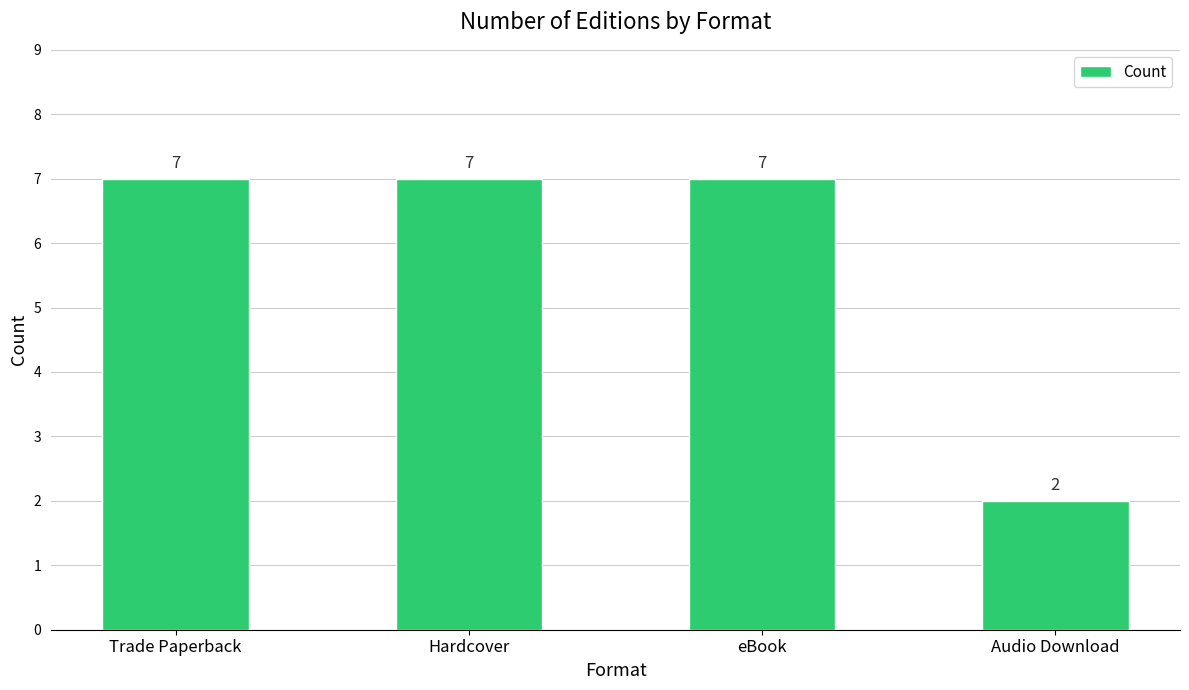

What position from the left is eBook?

3